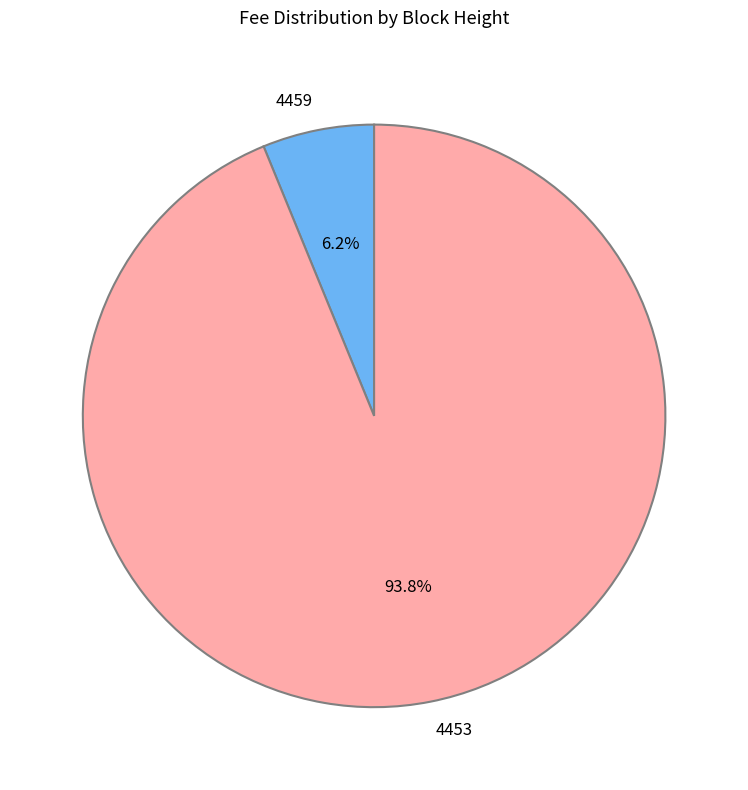

Is there any slice that represents more than half of the pie?

Yes